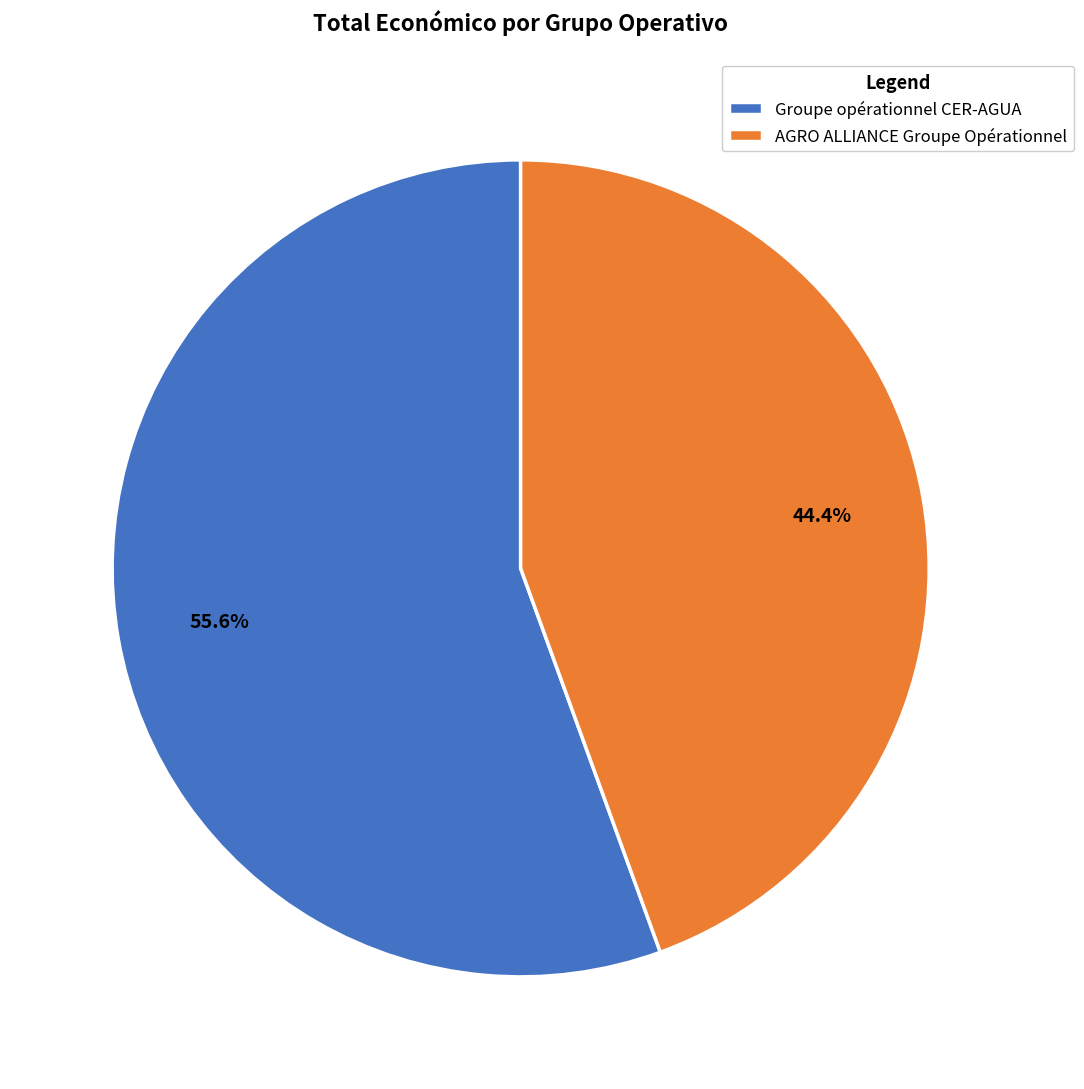

Does any single category account for the majority?

Yes